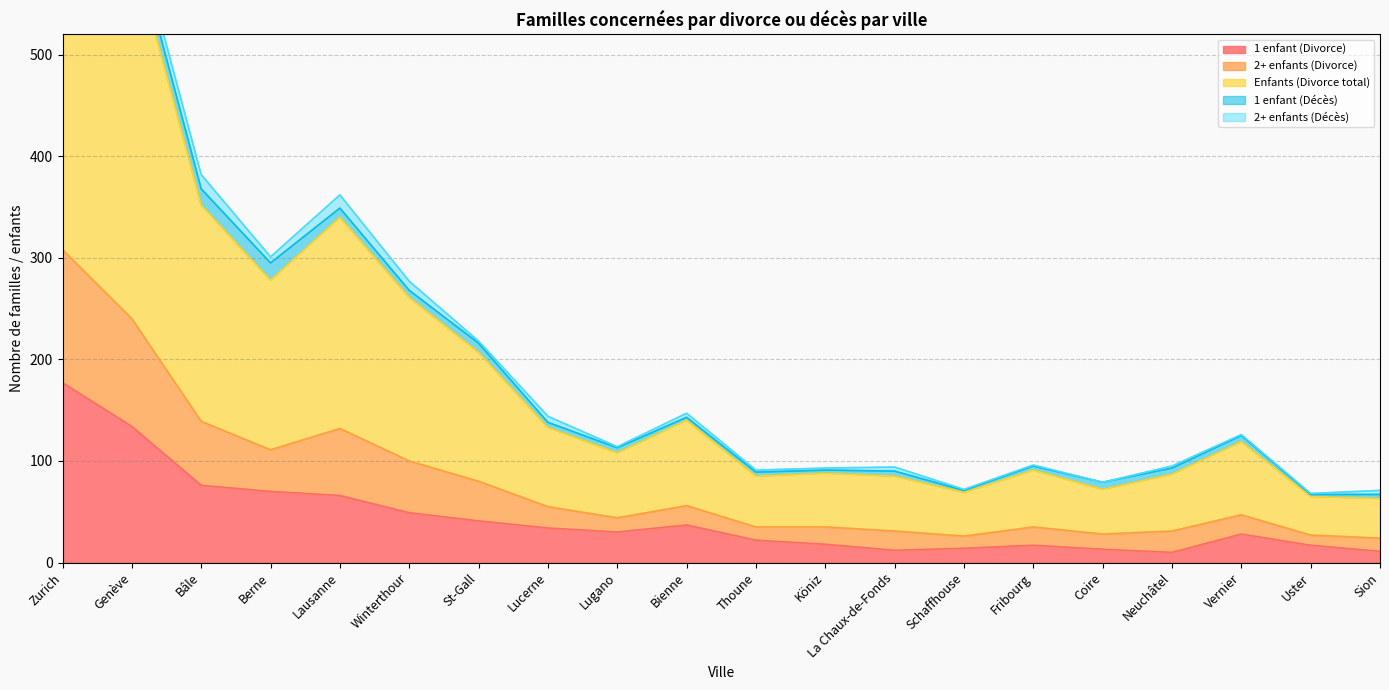

Is it true that 1 enfant (Divorce) equals 21 at La Chaux-de-Fonds?

False